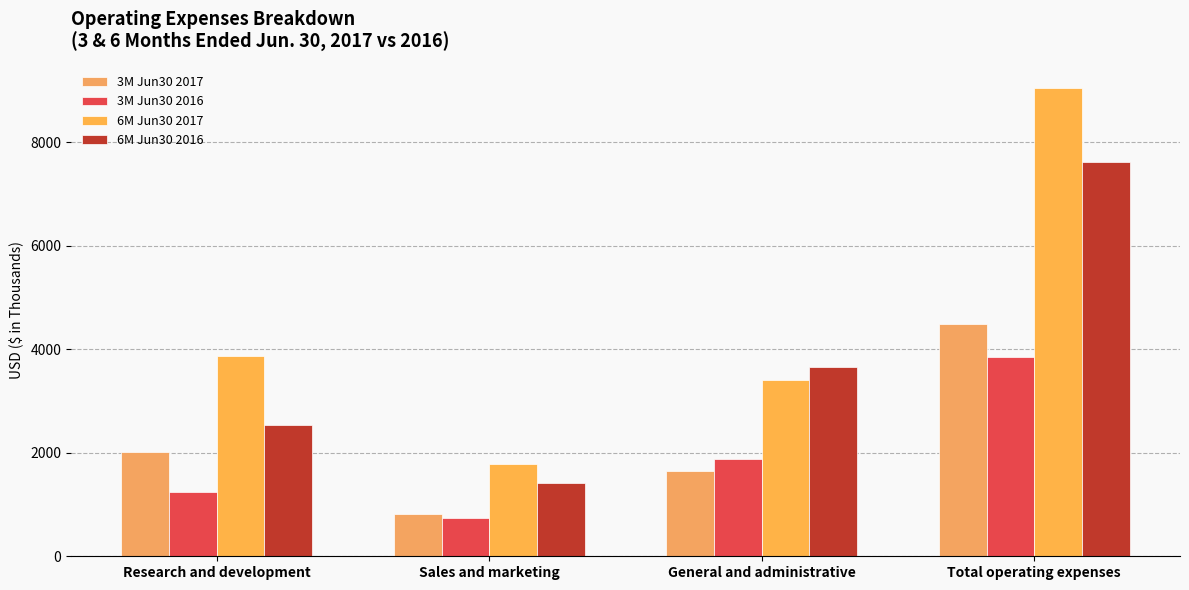

Reading right to left, transcribe all the data shown in this chart.

3M Jun30 2017: Total operating expenses=4487	General and administrative=1649	Sales and marketing=816	Research and development=2022
3M Jun30 2016: Total operating expenses=3858	General and administrative=1881	Sales and marketing=733	Research and development=1244
6M Jun30 2017: Total operating expenses=9043	General and administrative=3403	Sales and marketing=1777	Research and development=3863
6M Jun30 2016: Total operating expenses=7609	General and administrative=3659	Sales and marketing=1412	Research and development=2538